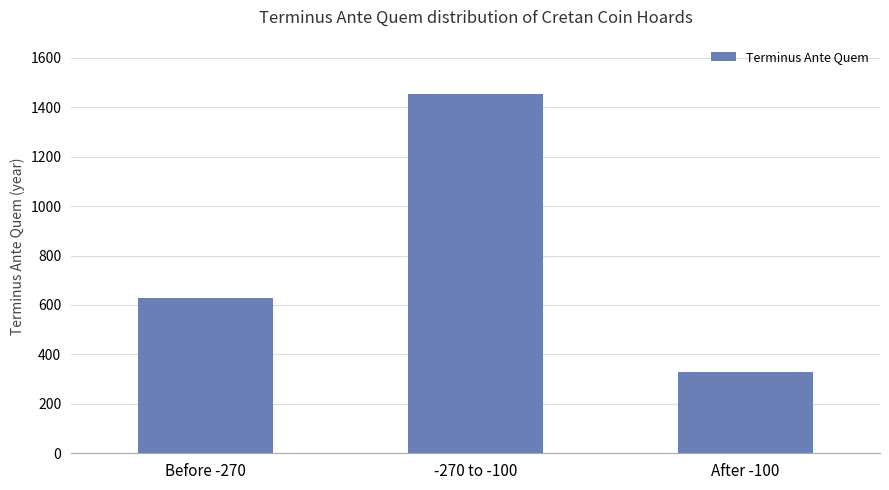

Approximately how many times larger is the value at -270 to -100 compared to Before -270?

2.3